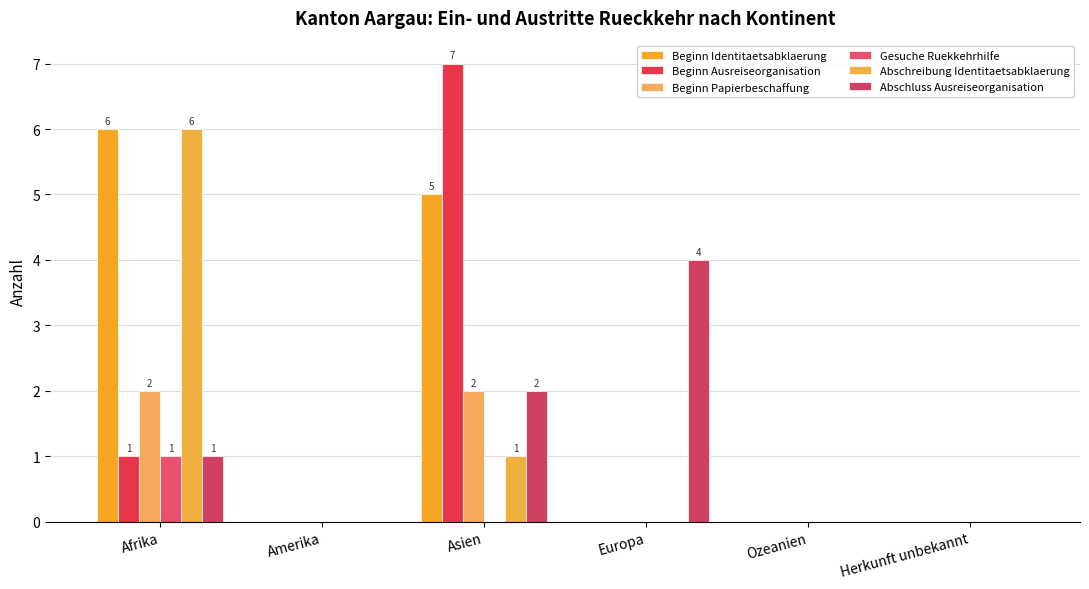

Reading left to right, what are all the values shown in this chart?

Beginn Identitaetsabklaerung: 6	0	5	0	0	0
Beginn Ausreiseorganisation: 1	0	7	0	0	0
Beginn Papierbeschaffung: 2	0	2	0	0	0
Gesuche Ruekkehrhilfe: 1	0	0	0	0	0
Abschreibung Identitaetsabklaerung: 6	0	1	0	0	0
Abschluss Ausreiseorganisation: 1	0	2	4	0	0